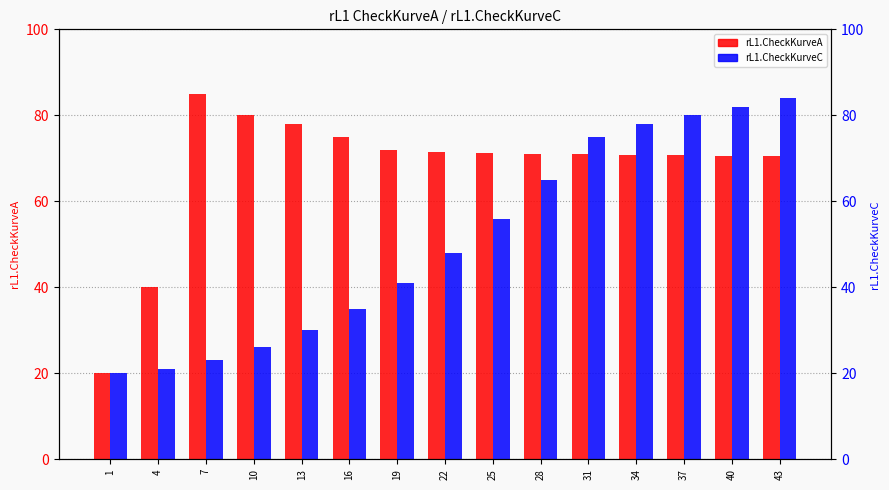

At how many categories does at least one series exceed 75?

7